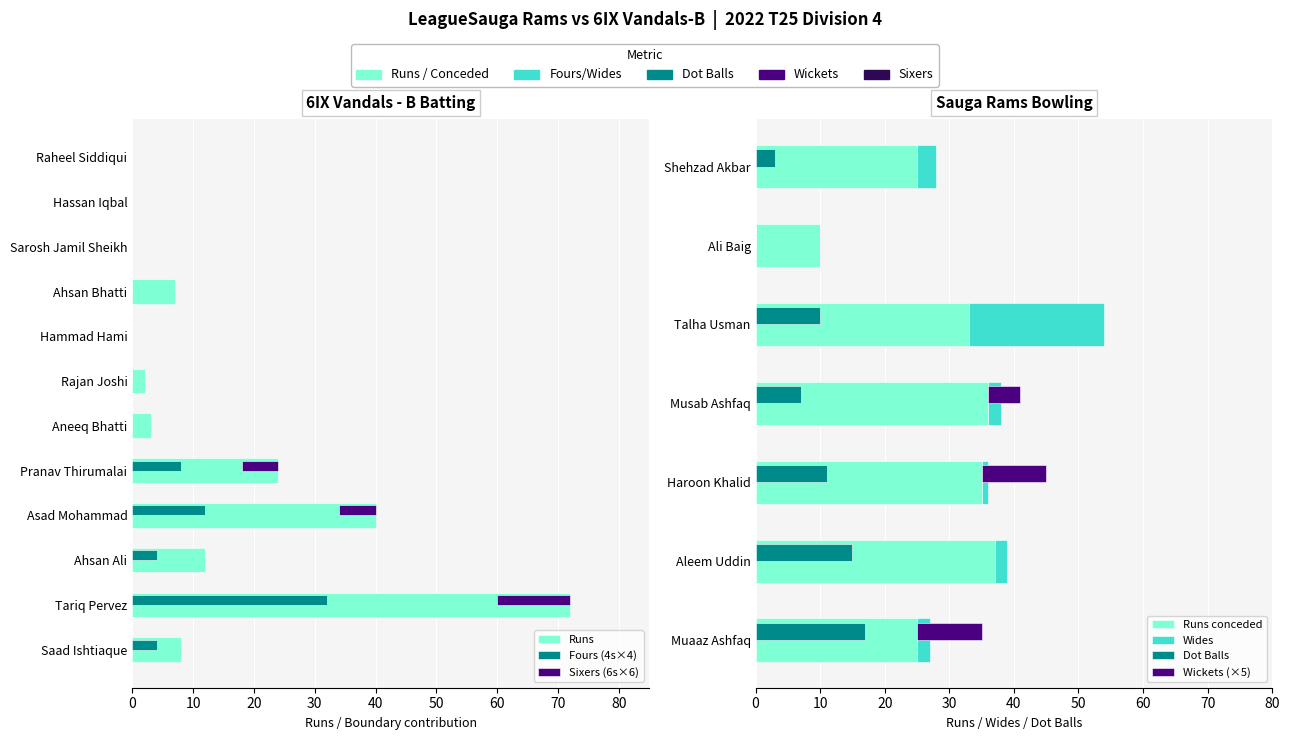

At which category does the chart reach its minimum across all series?

Hammad Hami